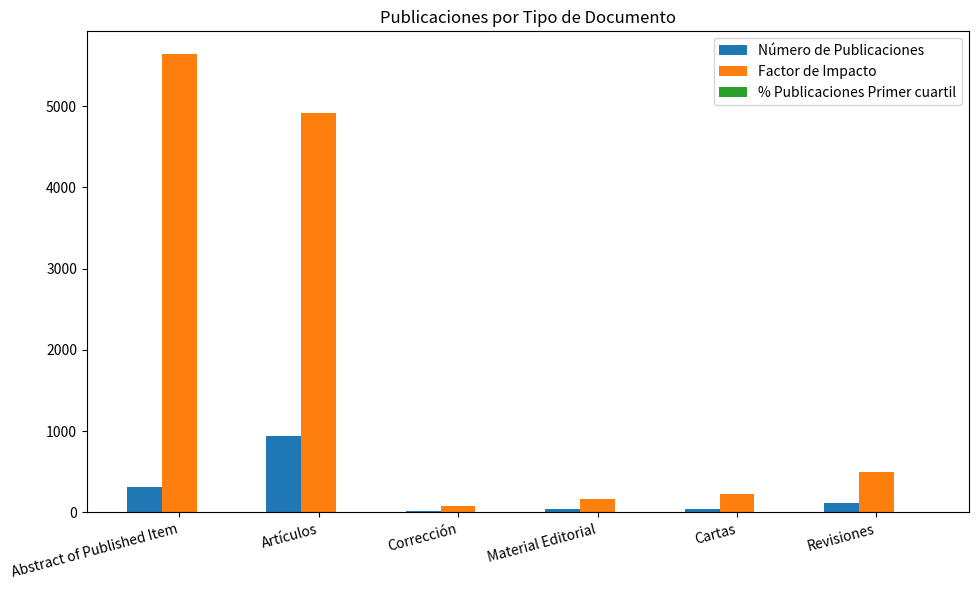

How many series are shown in this chart?

3